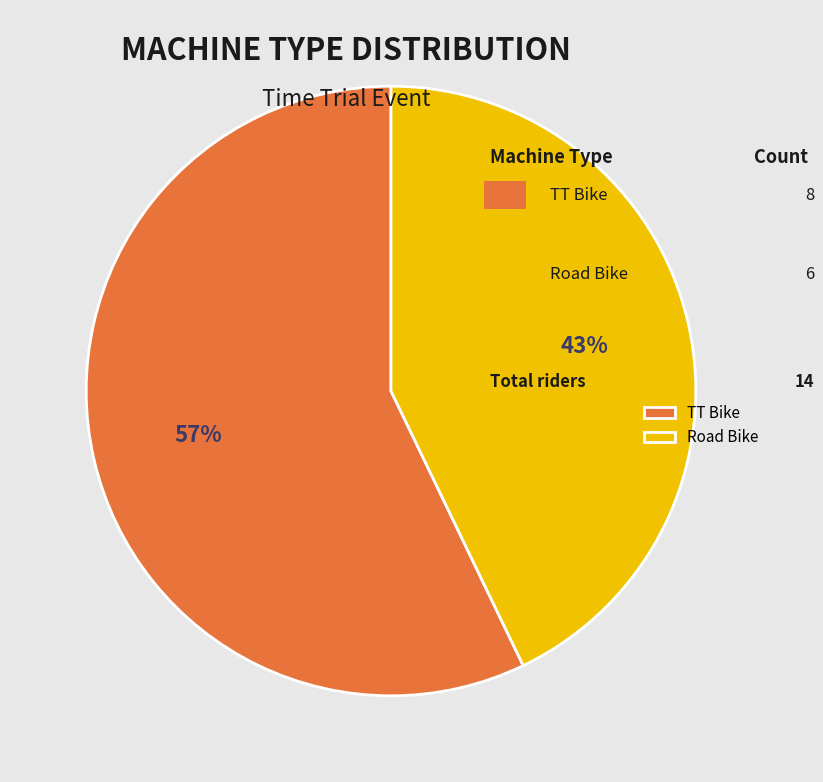

Do Road Bike and TT Bike together represent more than half of the pie?

Yes